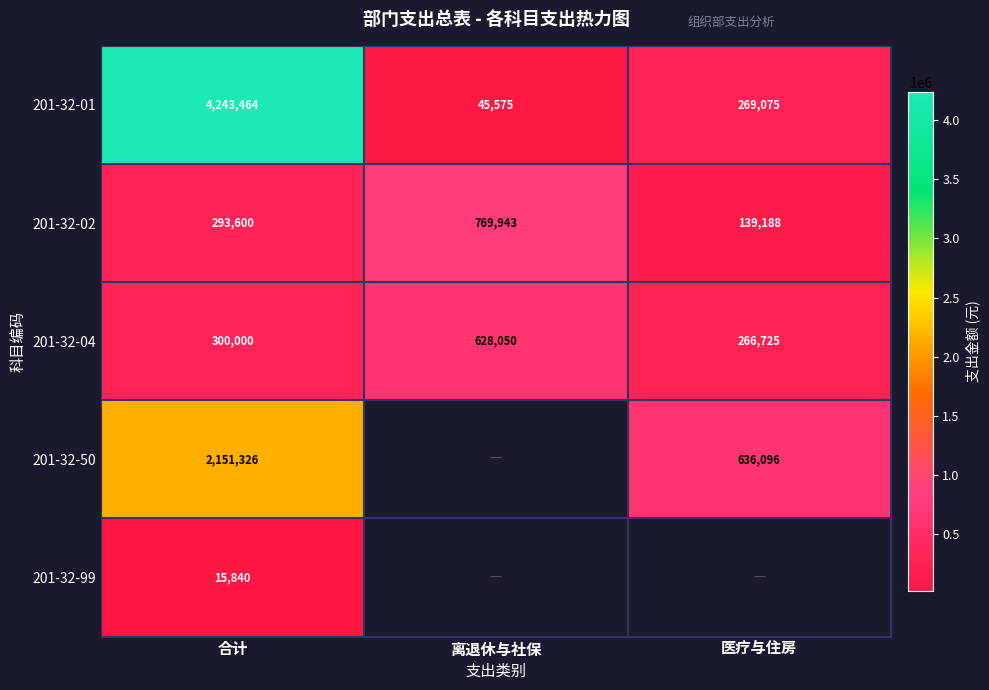

Is the value of 201-32-50 at 合计 greater than the value of 201-32-04 at 离退休与社保?

Yes